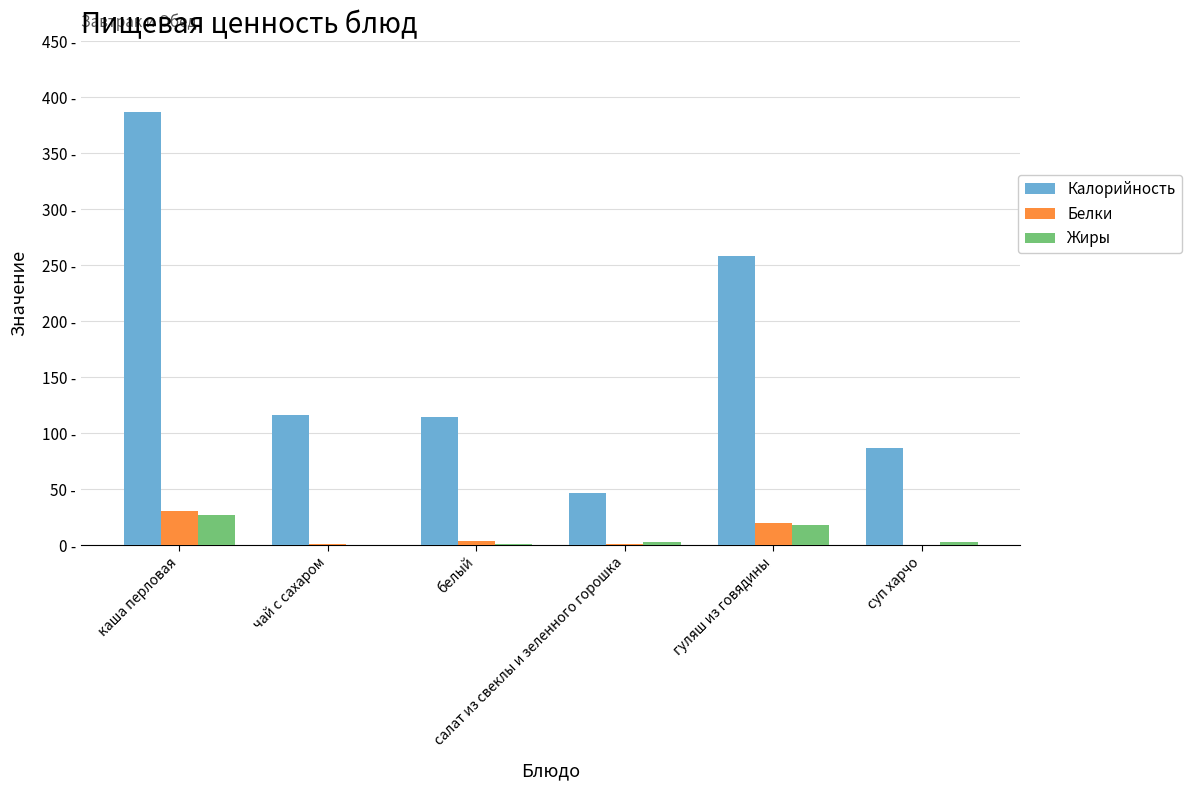

What is the highest value of the Калорийность series?

387.0